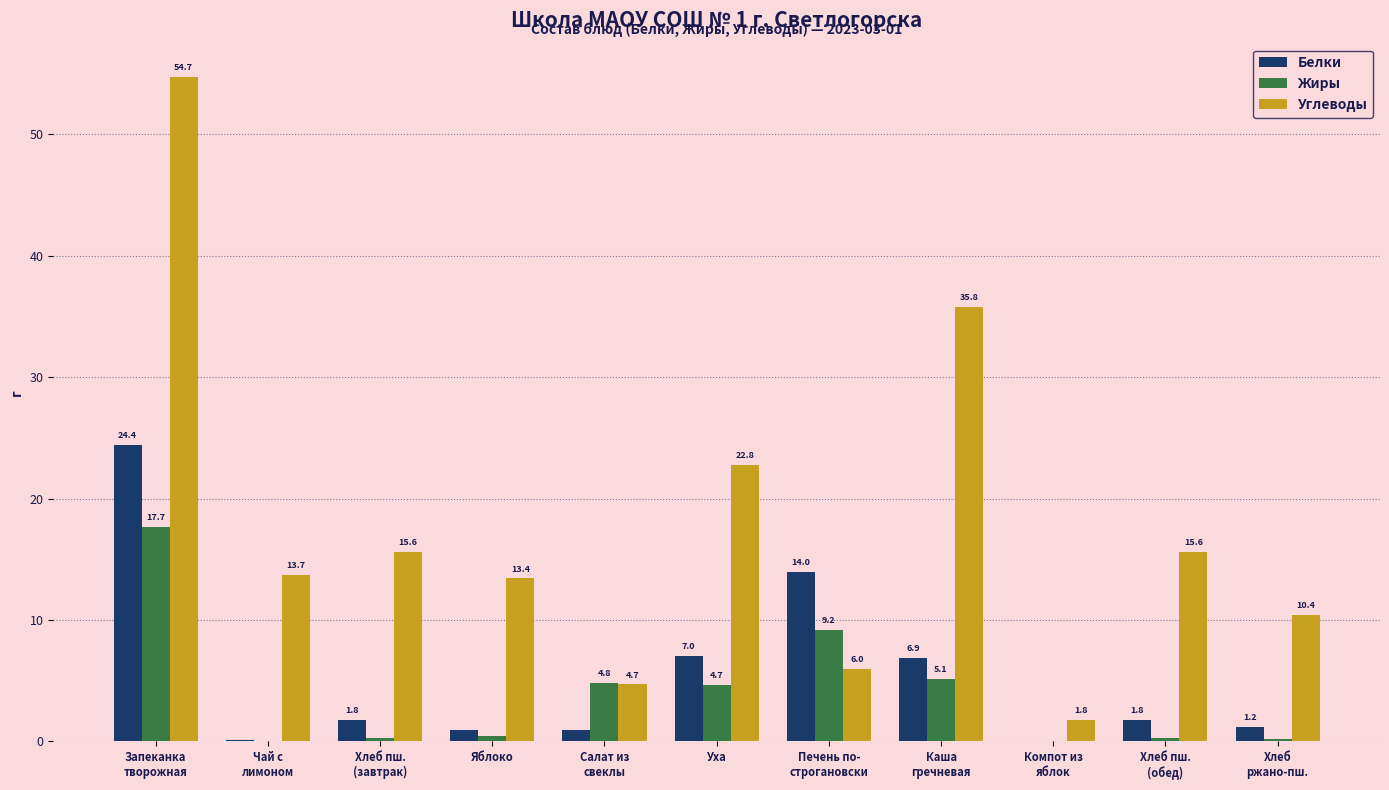

The Белки series shows 7.0 at Уха. True or false?

True